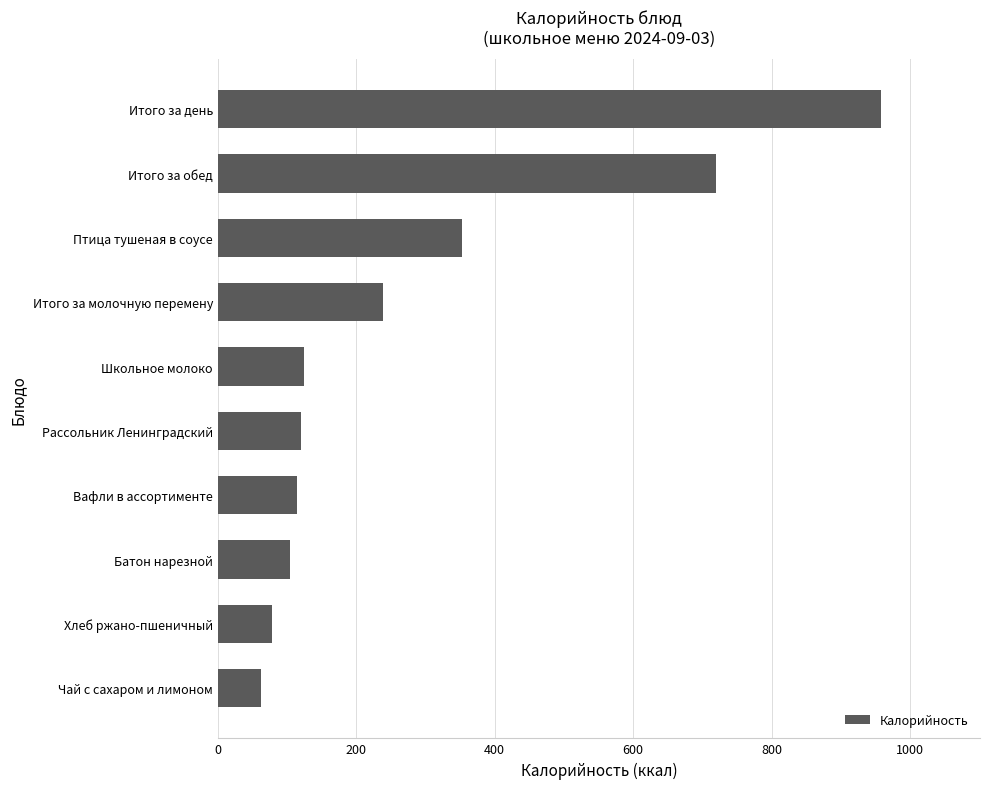

The chart shows a value of 353.0 at Птица тушеная в соусе. True or false?

True